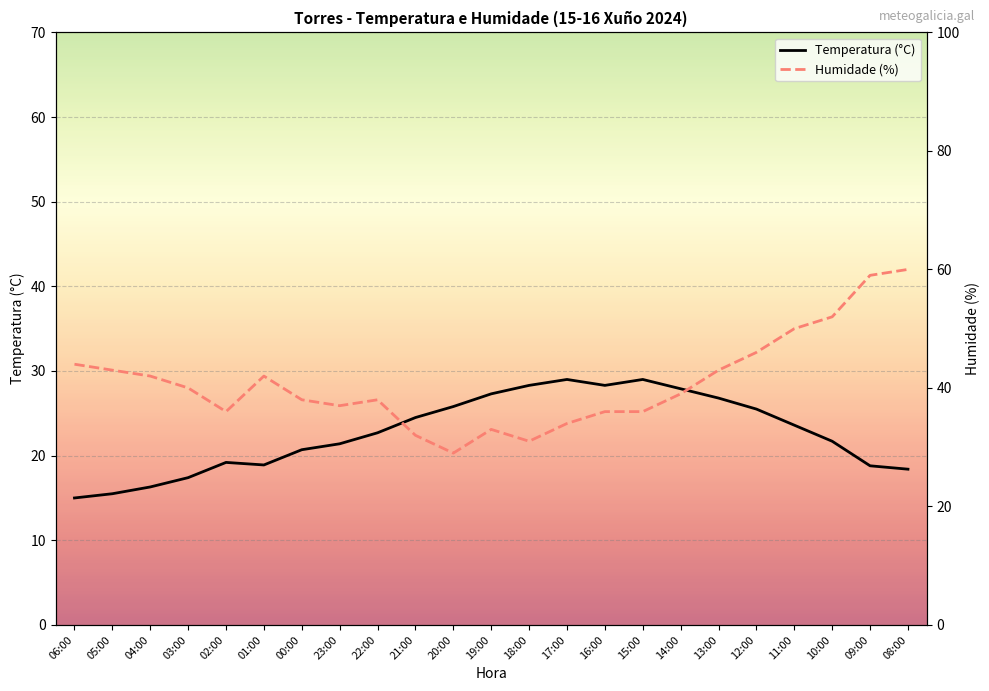

How many data points in Humidade (%) are less than 39?

11